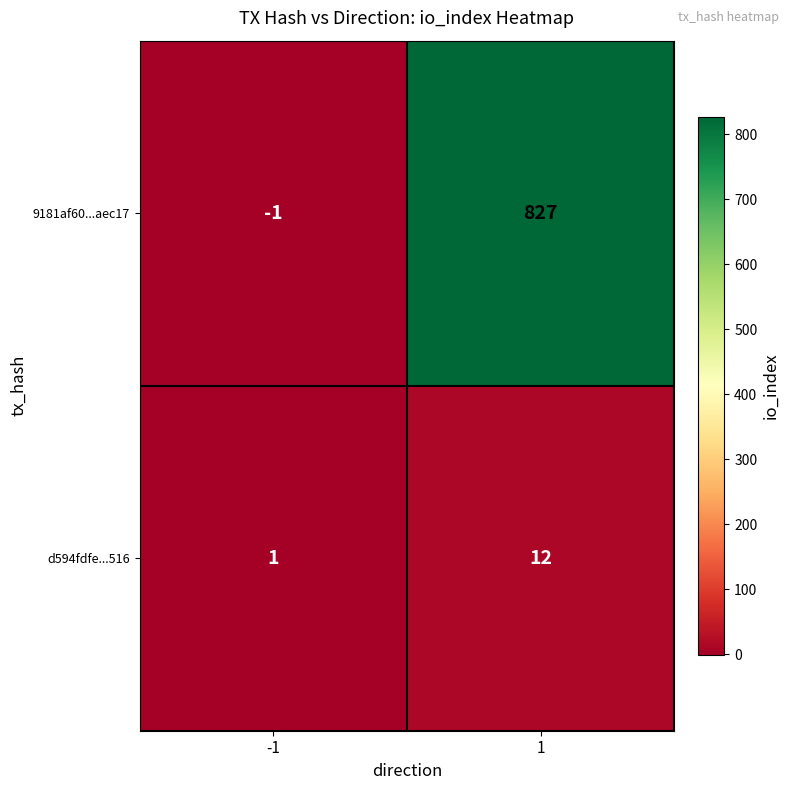

Which series changed the most between -1 and 1?

9181af60...aec17